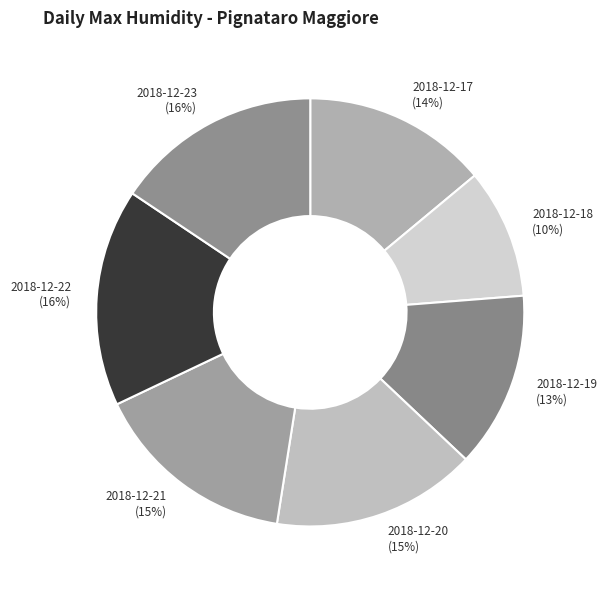

What is the smallest slice in the pie chart?

2018-12-18